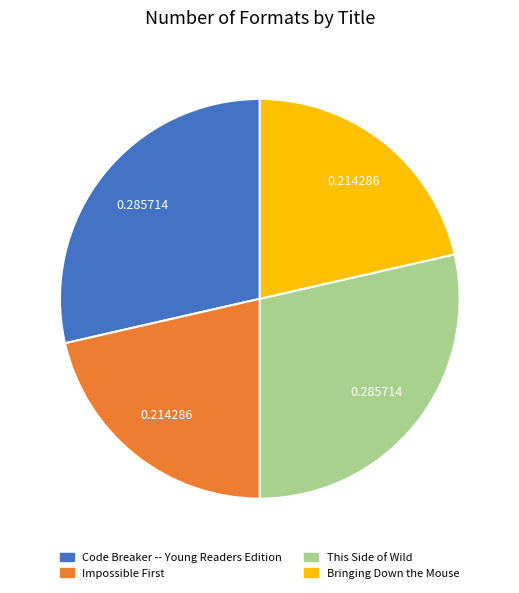

Is there a majority slice in this chart?

No